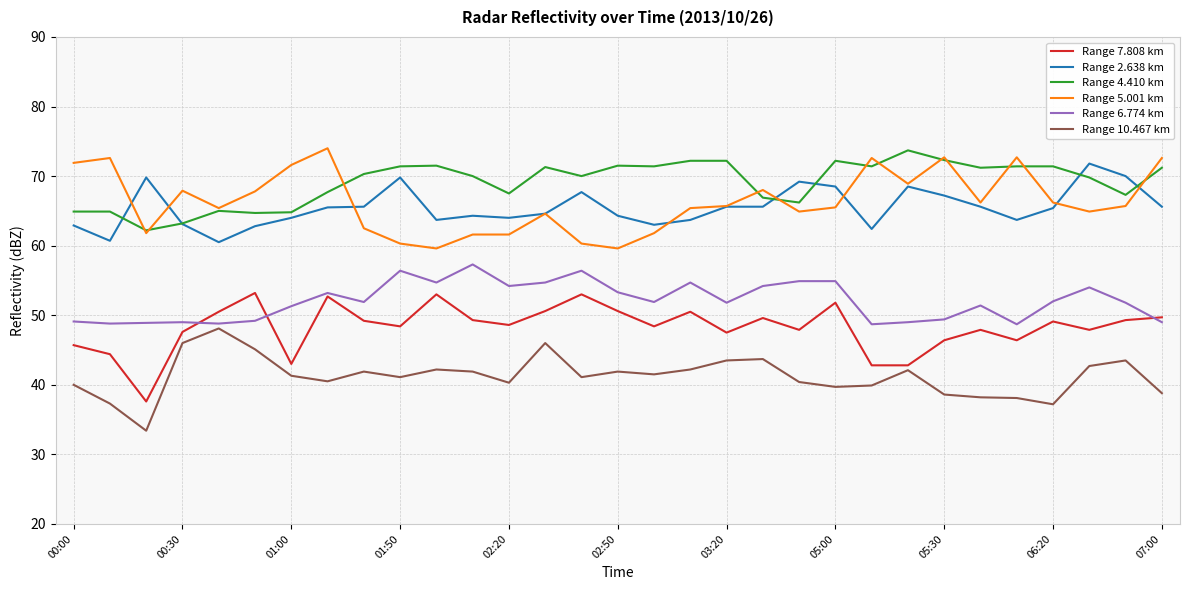

True or false: Range 7.808 km has more than 0 points higher than both neighbors.

True